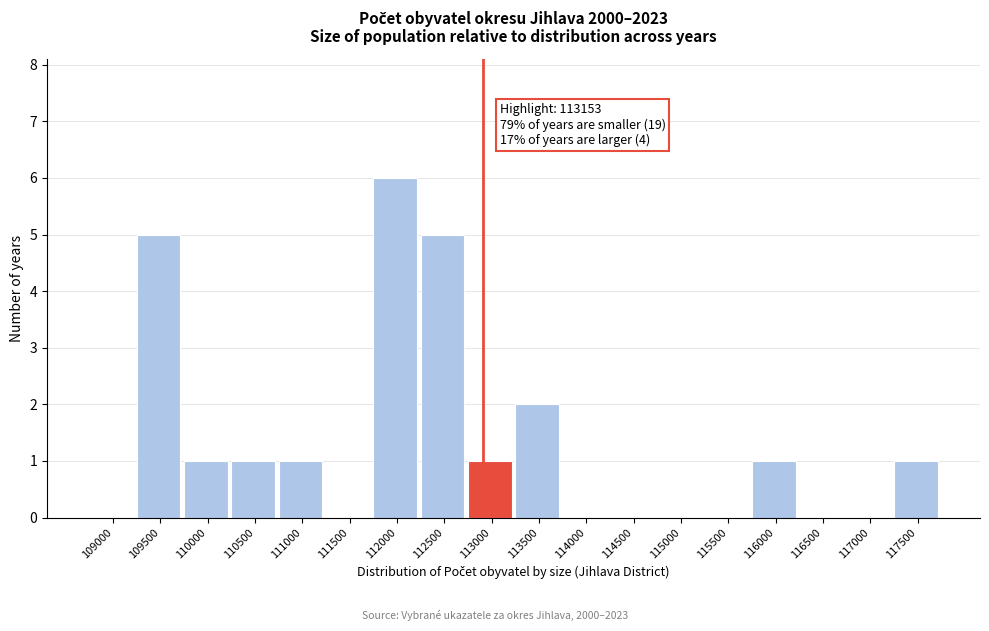

Reading left to right, what are all the values shown in this chart?

109000=0	109500=5	110000=1	110500=1	111000=1	111500=0	112000=6	112500=5	113000=1	113500=2	114000=0	114500=0	115000=0	115500=0	116000=1	116500=0	117000=0	117500=1